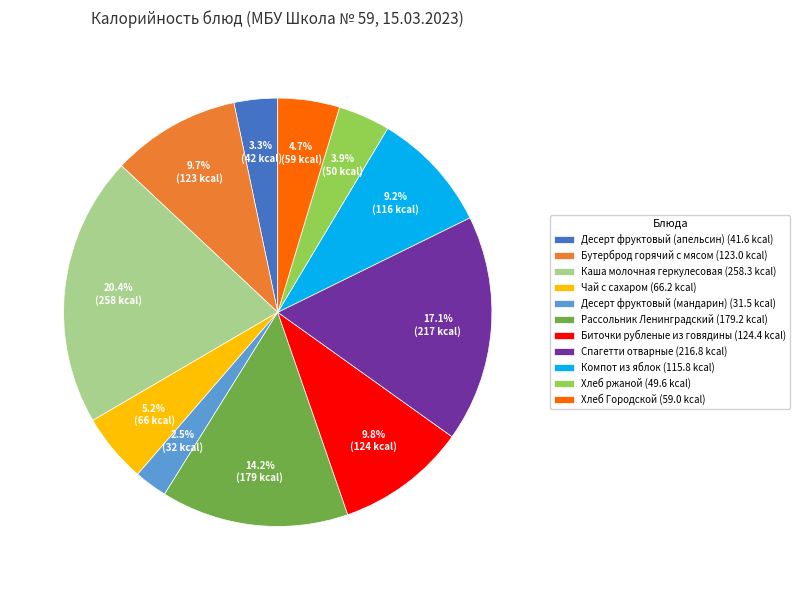

How many slices are in this pie chart?

11